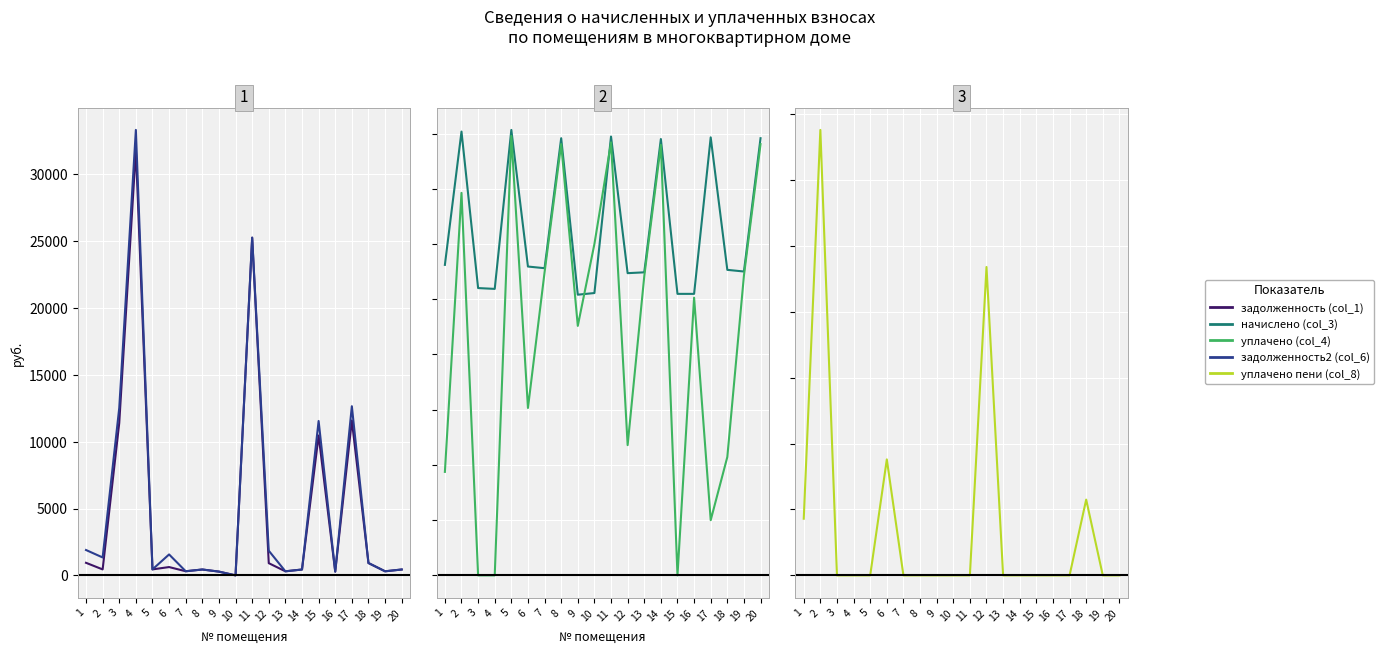

Which series has the widest spread of values?

задолженность2 (col_6)